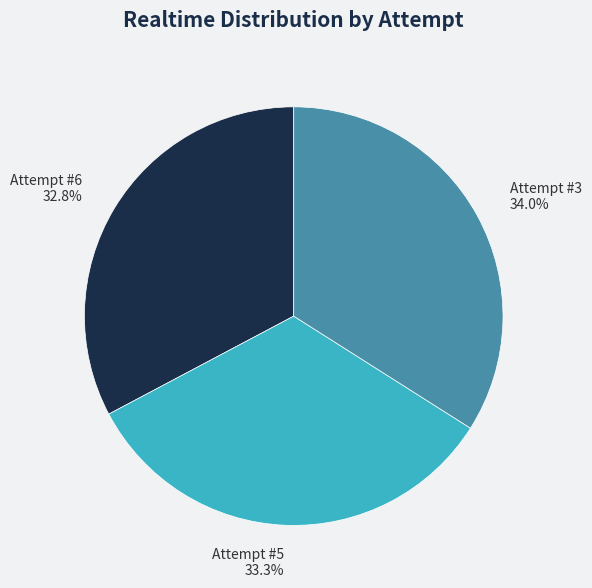

Does any single category account for the majority?

No